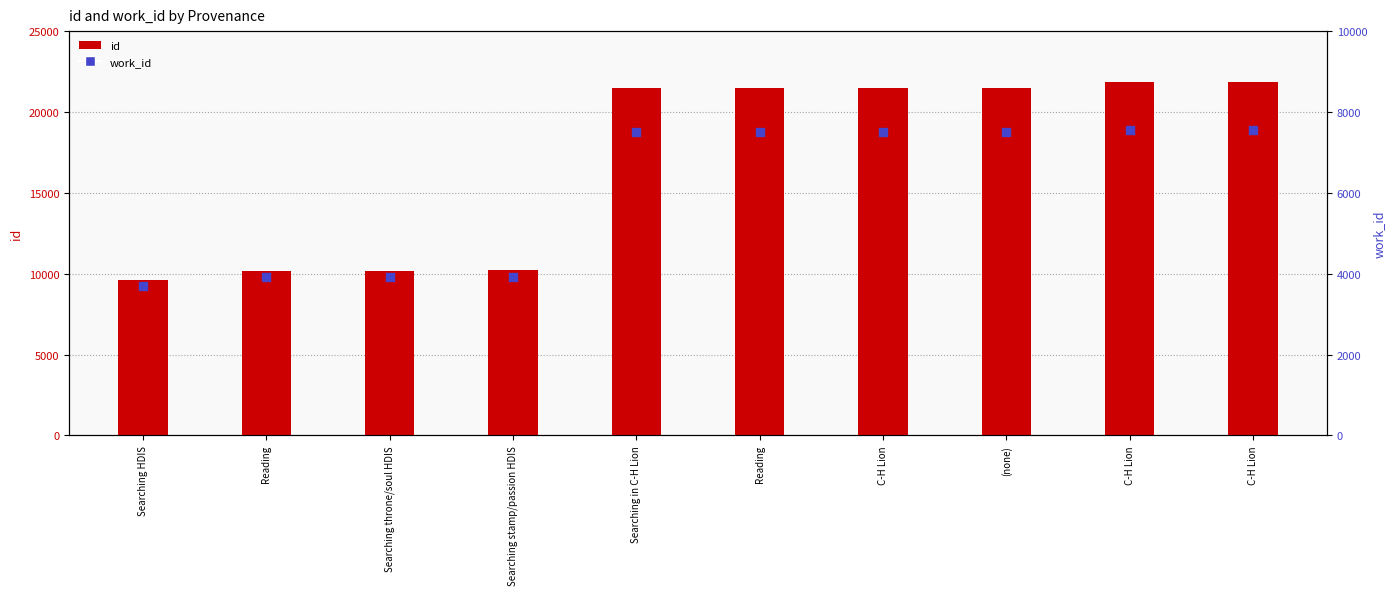

Which series has the widest spread of Y values?

id